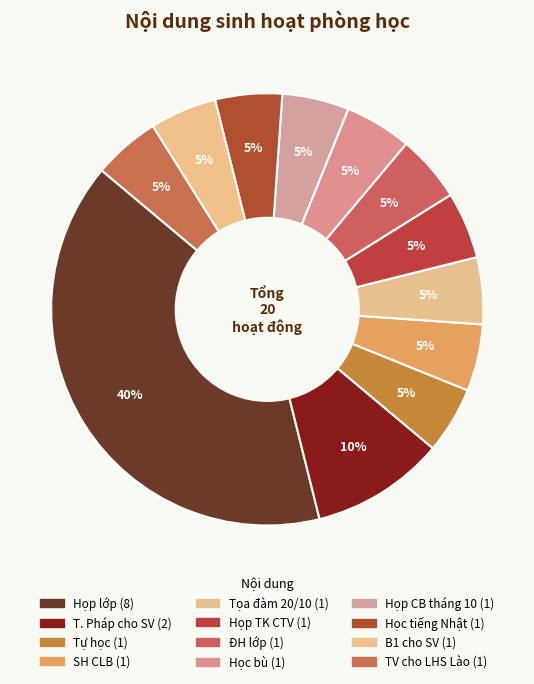

To the nearest percent, what is the average slice percentage?

8%